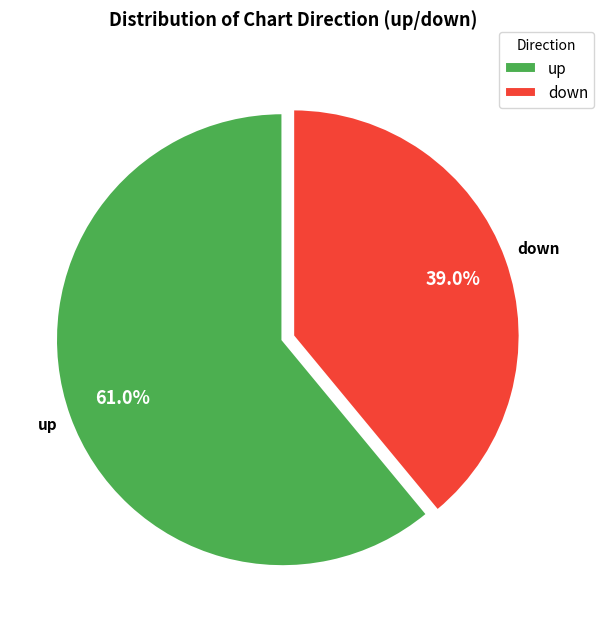

What is the ratio of the value at up to the value at down?

1.6